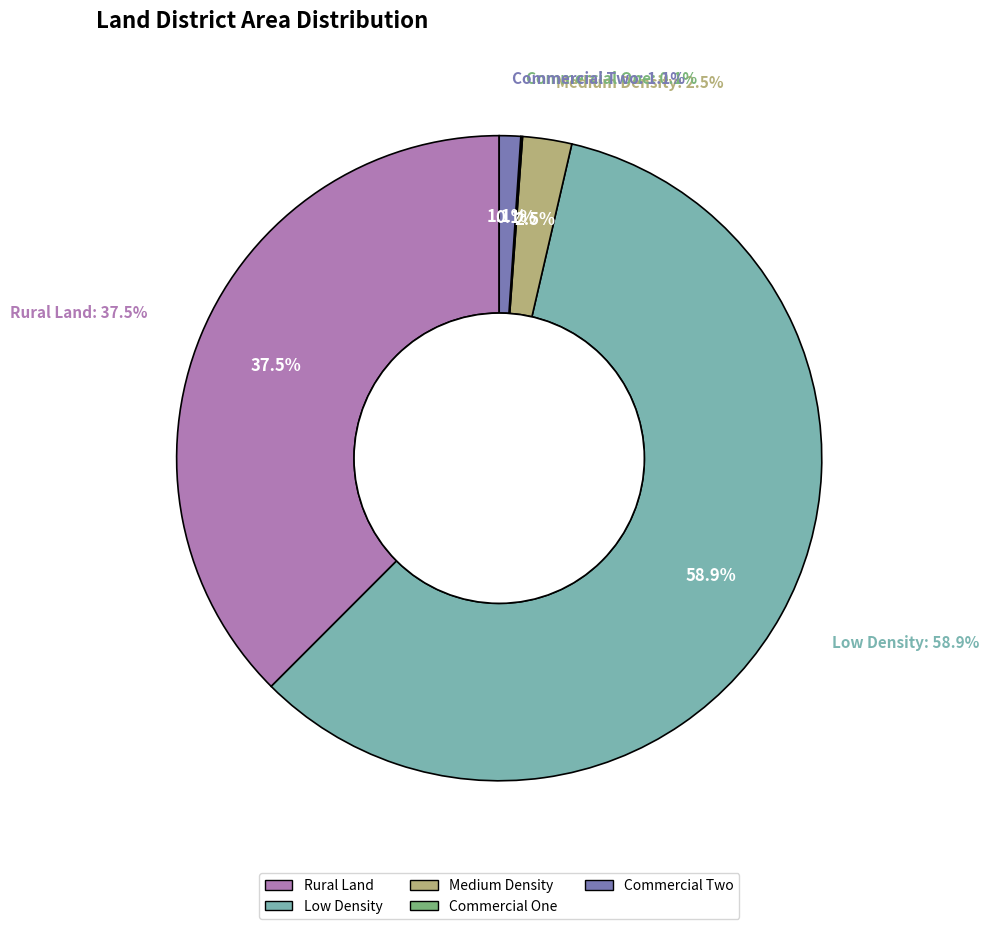

How much of the chart is everything except Low Density?

41.1%